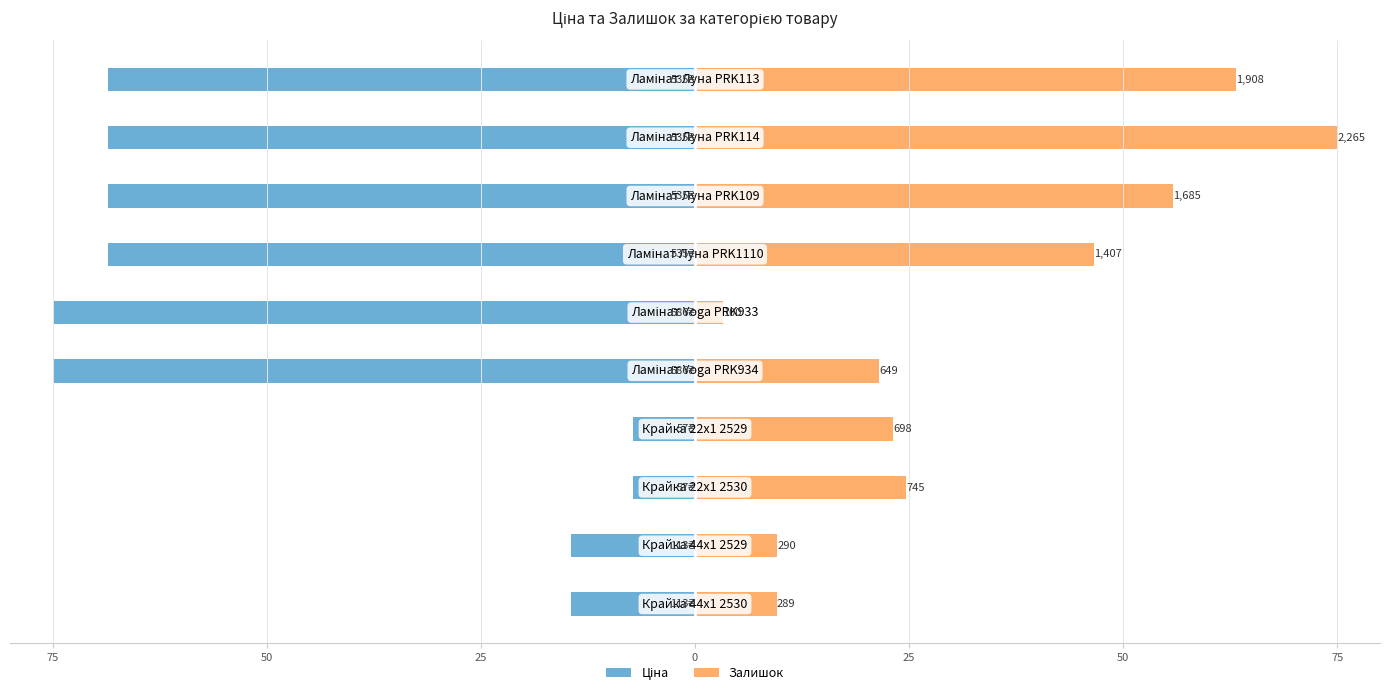

The value of Залишок at 25 is 6.8. True or false?

False